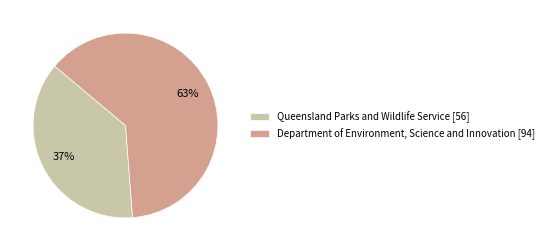

Do Queensland Parks and Wildlife Service [56] and Department of Environment, Science and Innovation [94] together represent more than half of the pie?

Yes